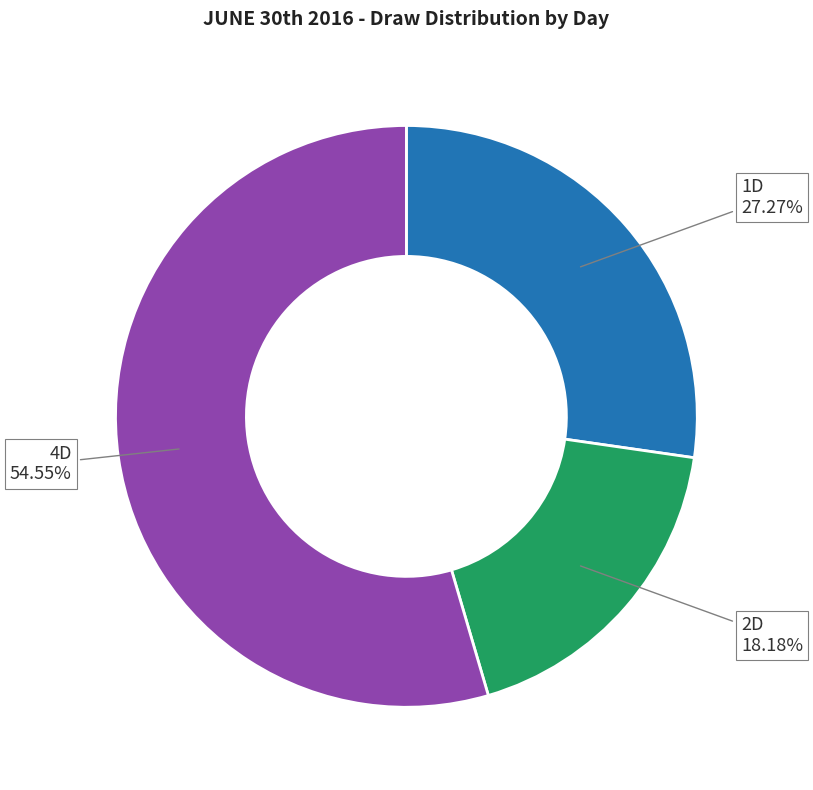

Is there any slice that represents more than half of the pie?

Yes